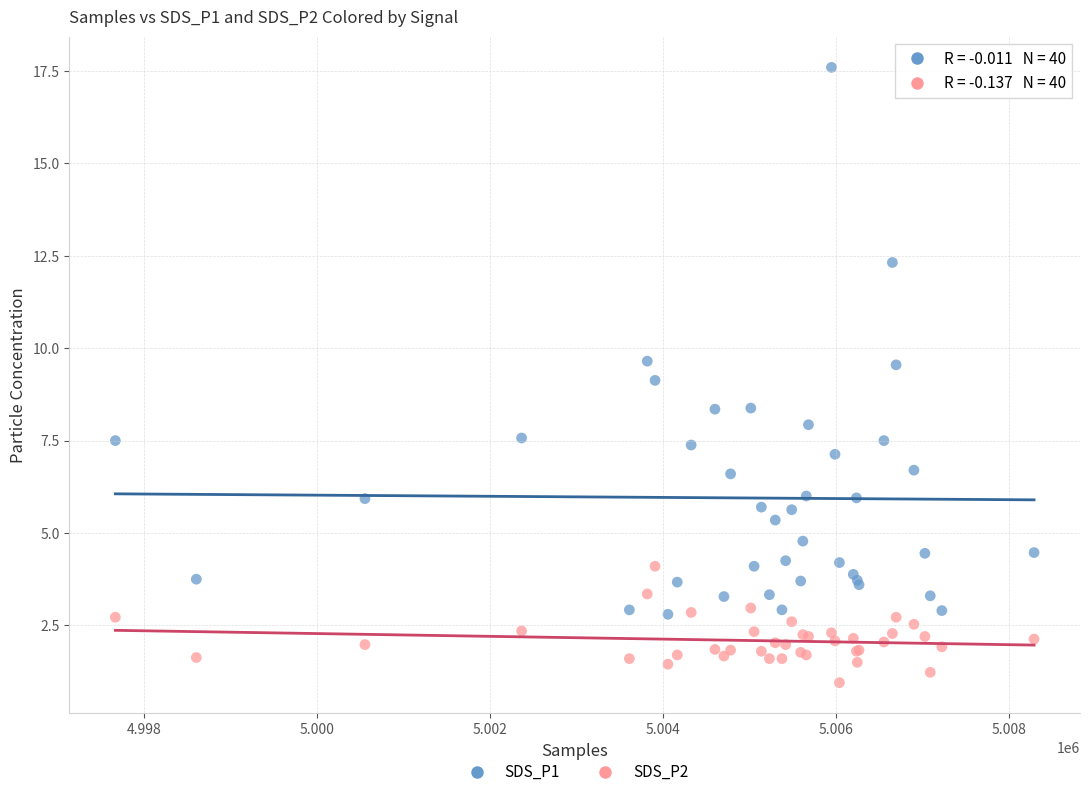

What is the X range (max minus min) for the scatter plot?

10629.0